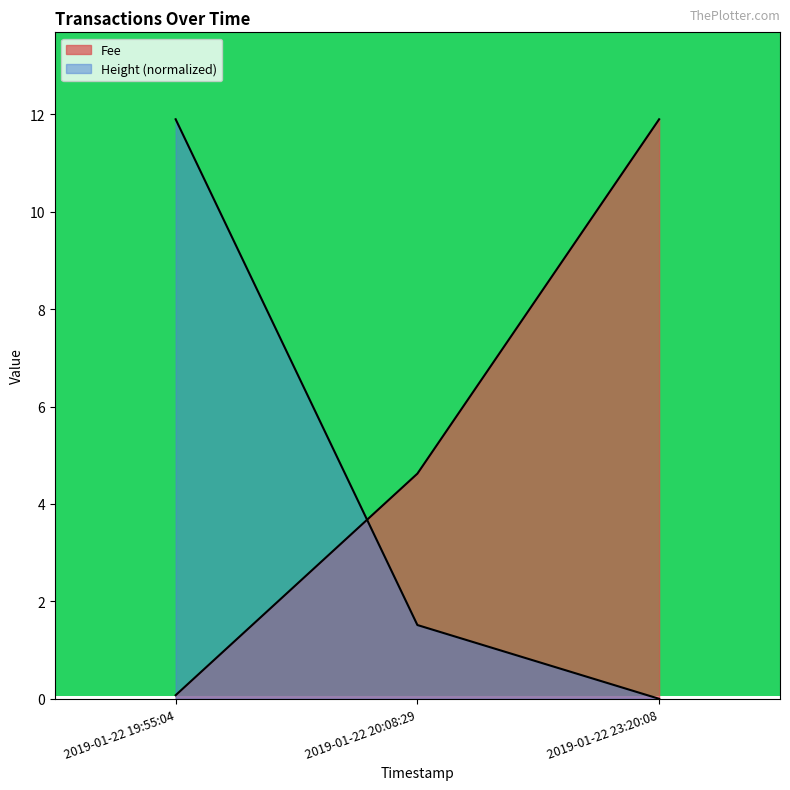

Is the value of Height at 2019-01-22 19:55:04 greater than the value of Fee at 2019-01-22 19:55:04?

Yes